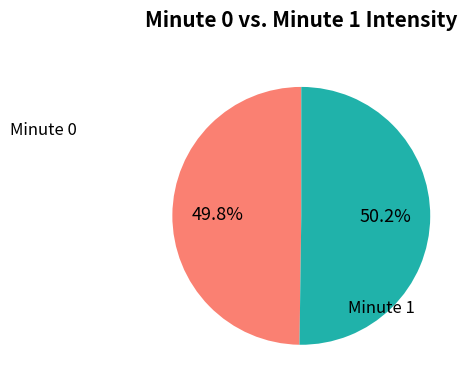

Does any single category account for the majority?

Yes